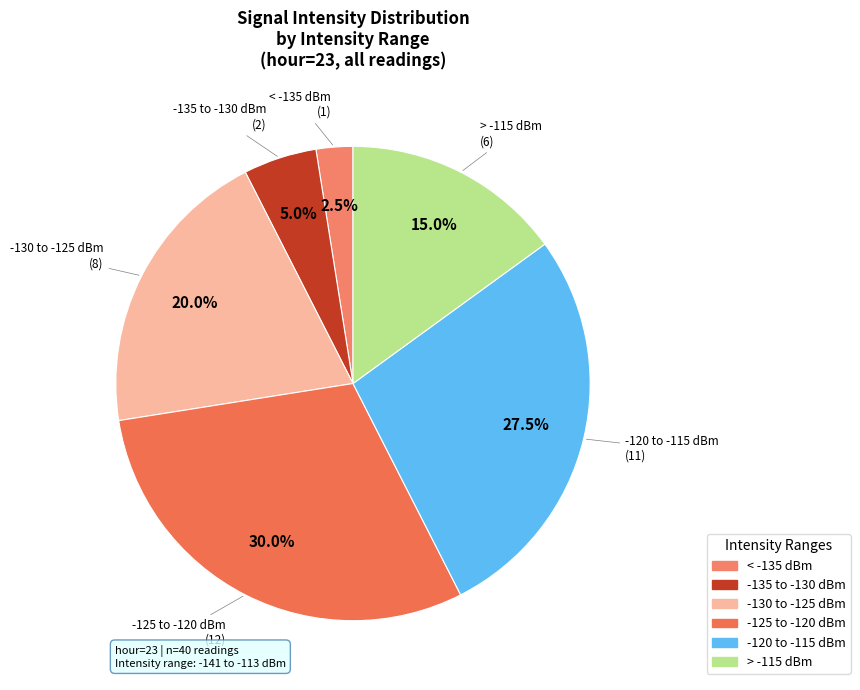

To the nearest percent, what is the average slice percentage?

17%